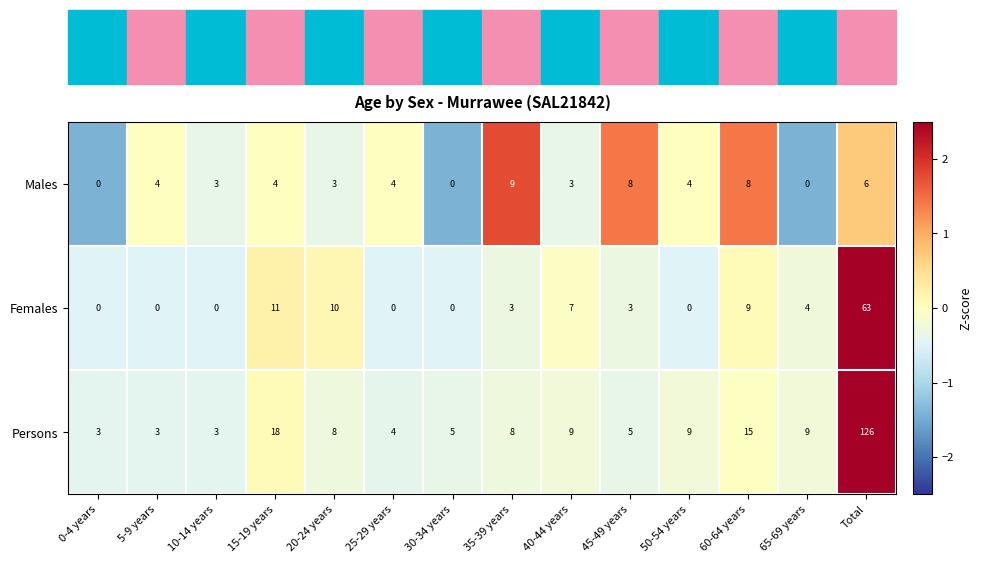

What is the average value of the Females series?

8